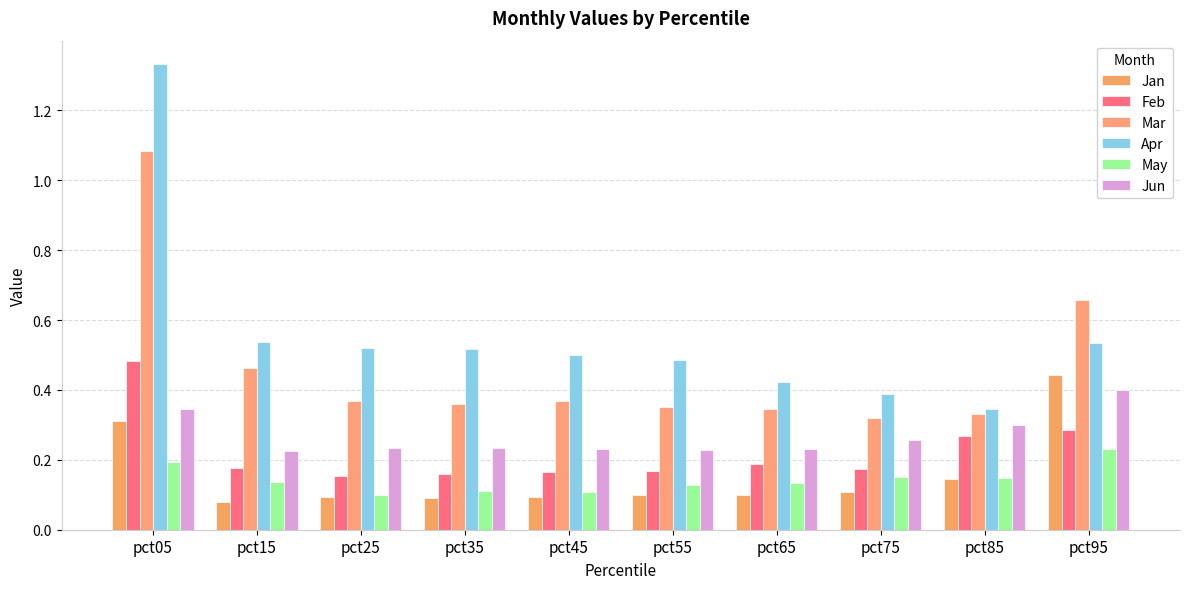

Reading left to right, extract all data points from this chart.

Jan: pct05=0.3	pct15=0.1	pct25=0.1	pct35=0.1	pct45=0.1	pct55=0.1	pct65=0.1	pct75=0.1	pct85=0.1	pct95=0.4
Feb: pct05=0.5	pct15=0.2	pct25=0.2	pct35=0.2	pct45=0.2	pct55=0.2	pct65=0.2	pct75=0.2	pct85=0.3	pct95=0.3
Mar: pct05=1.1	pct15=0.5	pct25=0.4	pct35=0.4	pct45=0.4	pct55=0.4	pct65=0.3	pct75=0.3	pct85=0.3	pct95=0.7
Apr: pct05=1.3	pct15=0.5	pct25=0.5	pct35=0.5	pct45=0.5	pct55=0.5	pct65=0.4	pct75=0.4	pct85=0.3	pct95=0.5
May: pct05=0.2	pct15=0.1	pct25=0.1	pct35=0.1	pct45=0.1	pct55=0.1	pct65=0.1	pct75=0.2	pct85=0.1	pct95=0.2
Jun: pct05=0.3	pct15=0.2	pct25=0.2	pct35=0.2	pct45=0.2	pct55=0.2	pct65=0.2	pct75=0.3	pct85=0.3	pct95=0.4